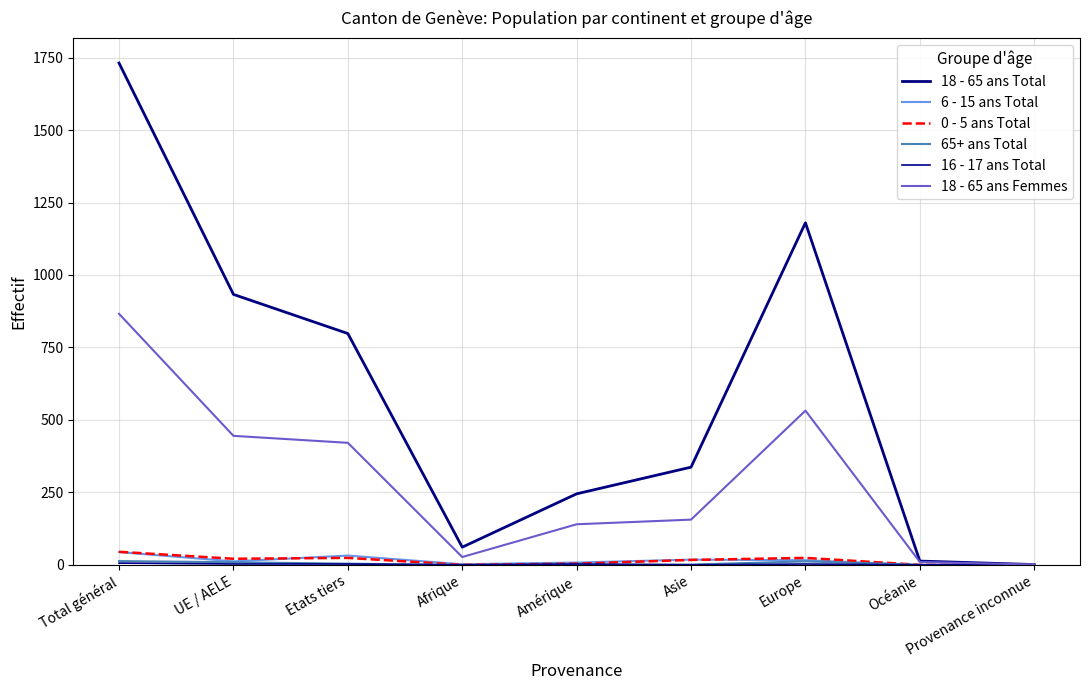

At which category is the sum across all series the highest?

Total général